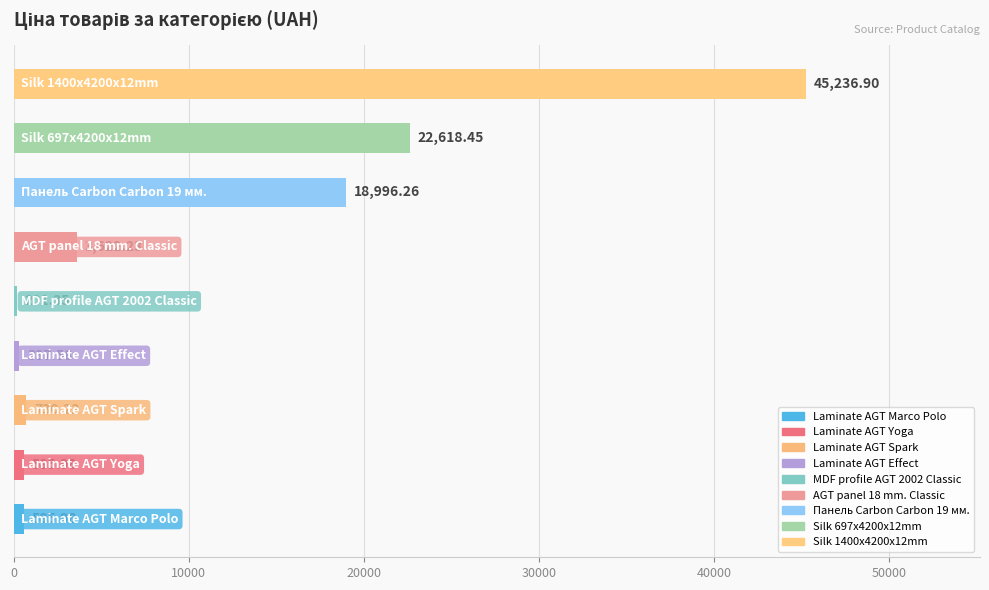

What is the difference between the second highest and minimum values?

22417.1